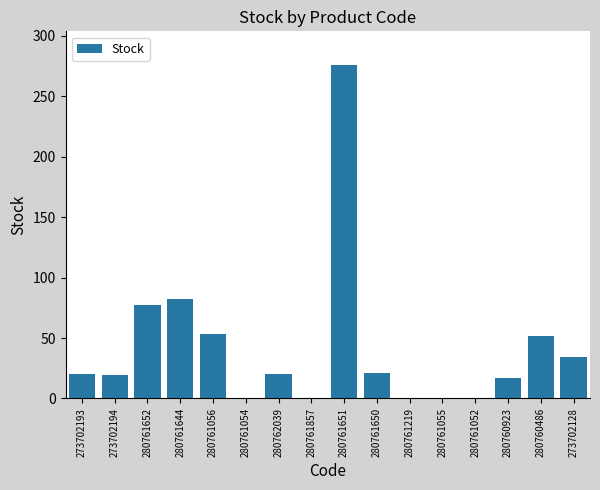

The chart shows a value of 129 at 280761644. True or false?

False